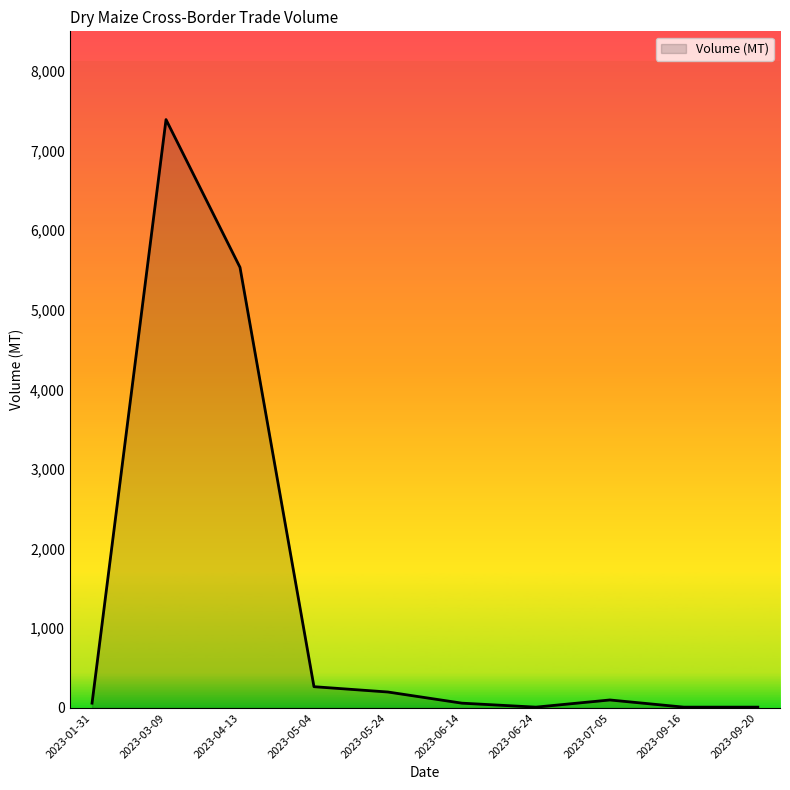

Which label corresponds to the largest value in the chart?

2023-03-09